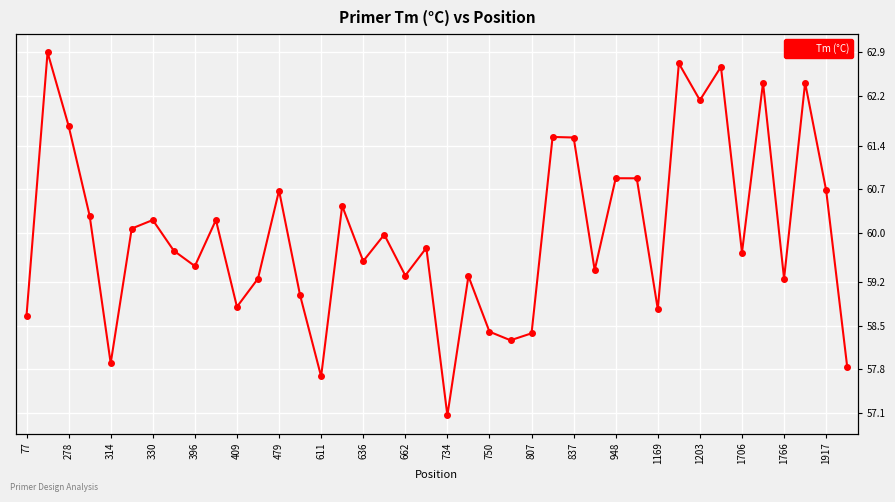

Is this an area chart (filled region under the line)?

No